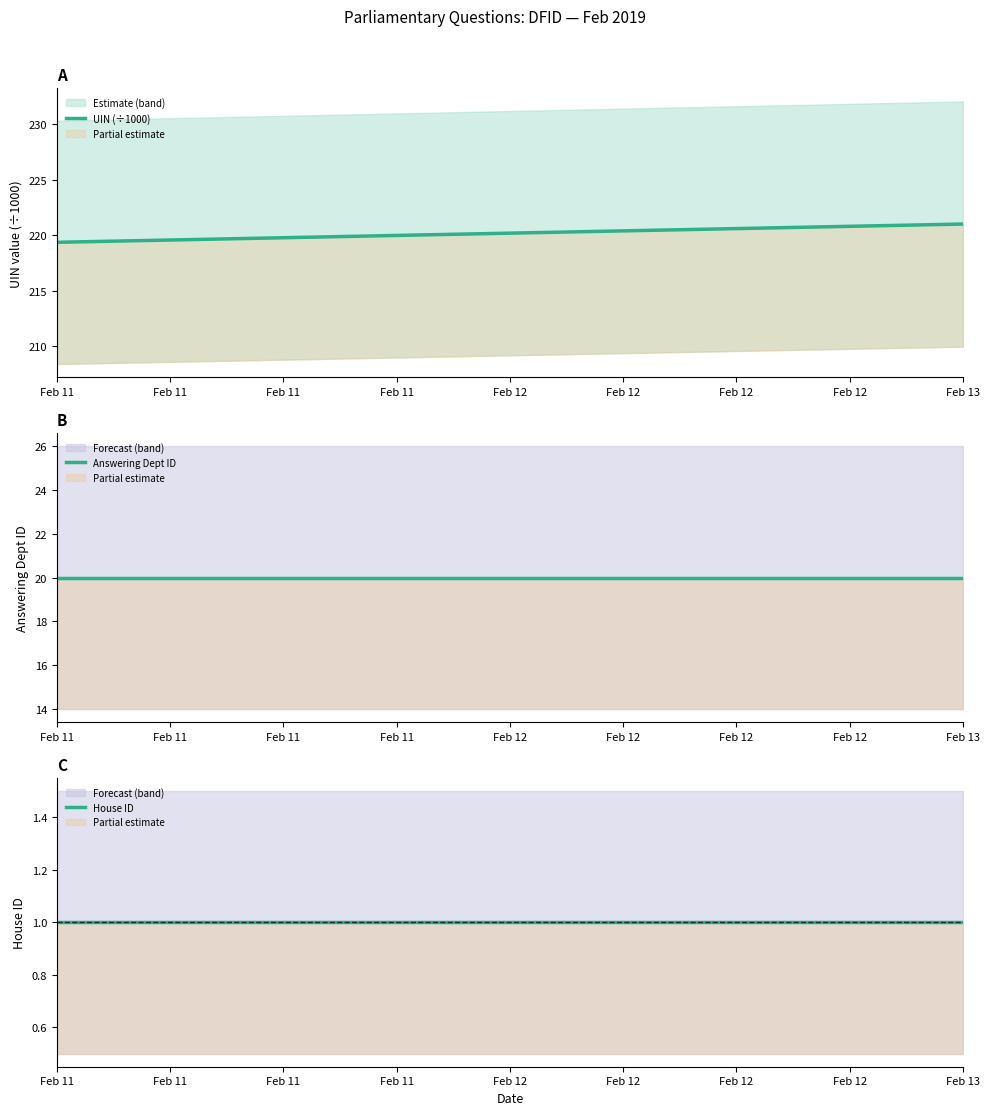

The value of House ID at Feb 12 is 0.3. True or false?

False